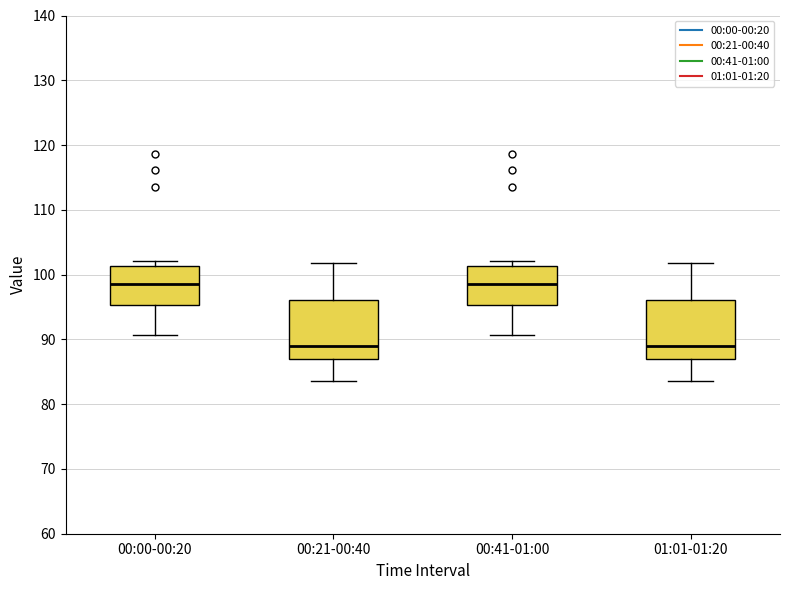

Where does the median line of the box for 00:41-01:00 sit on the y-axis? The values are not printed on the chart, so give them approximately, as read against the axis.

99